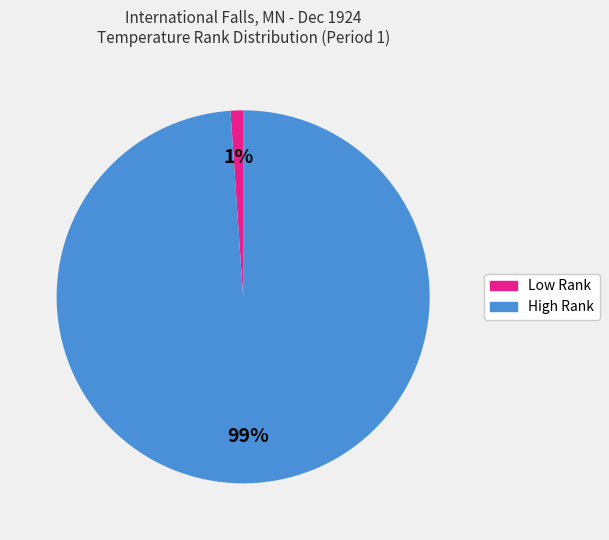

Is there a majority slice in this chart?

Yes